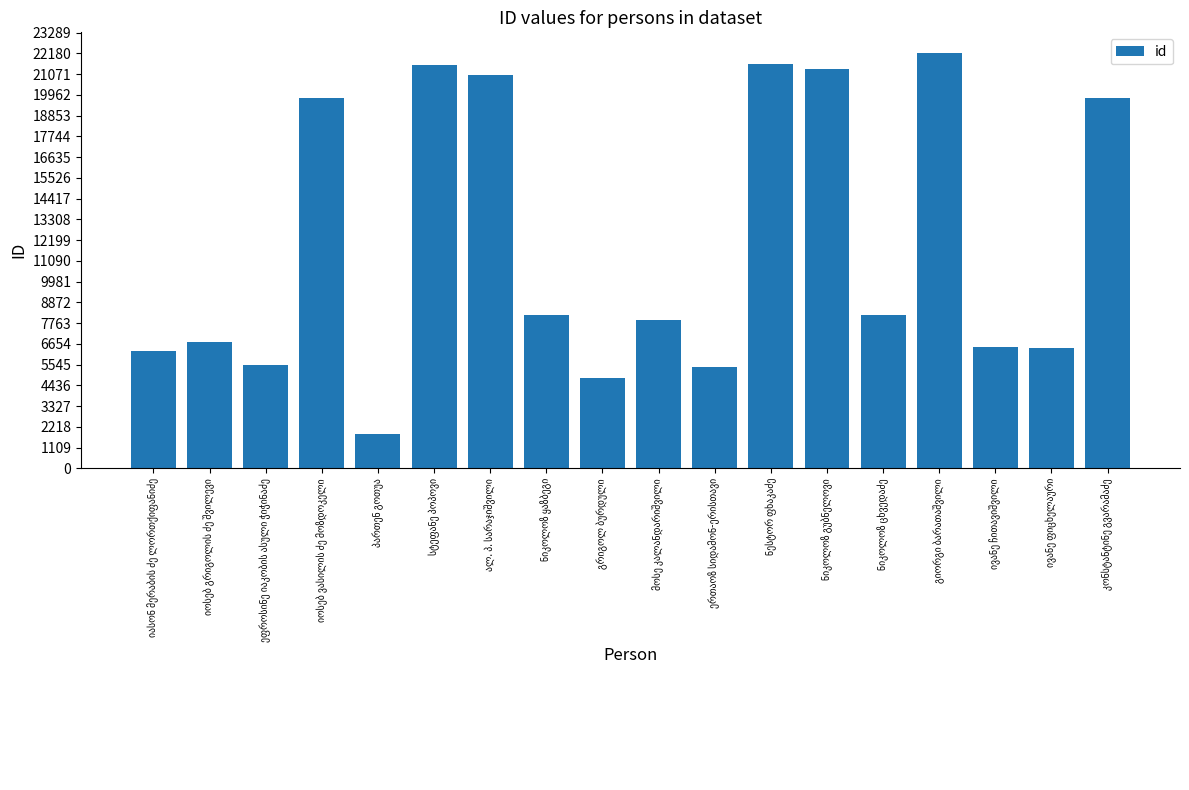

How many values are below 8191?

9